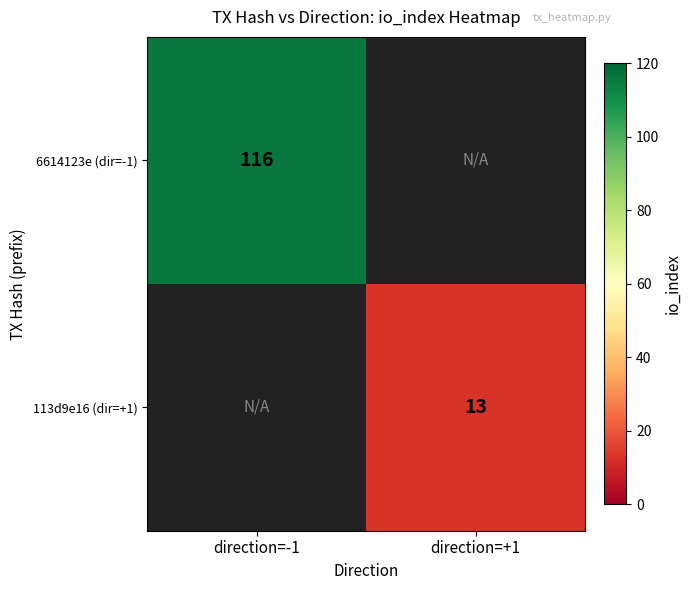

The value of 6614123e (dir=-1) at direction=-1 is 203. True or false?

False